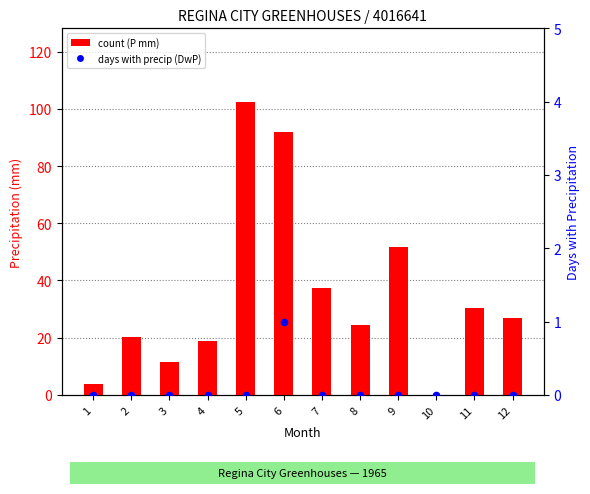

Which series has the largest Y range (max minus min)?

count